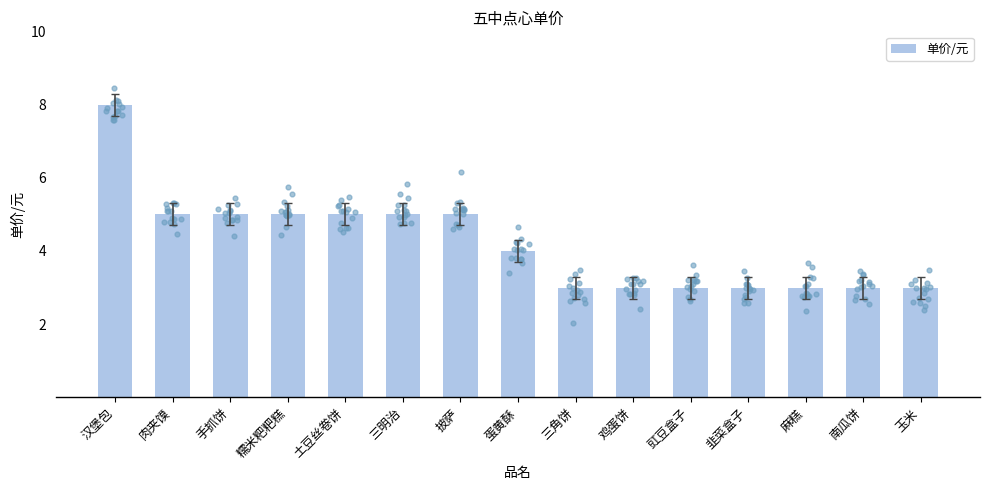

What is the change in value from 汉堡包 to 蛋黄酥?

-4